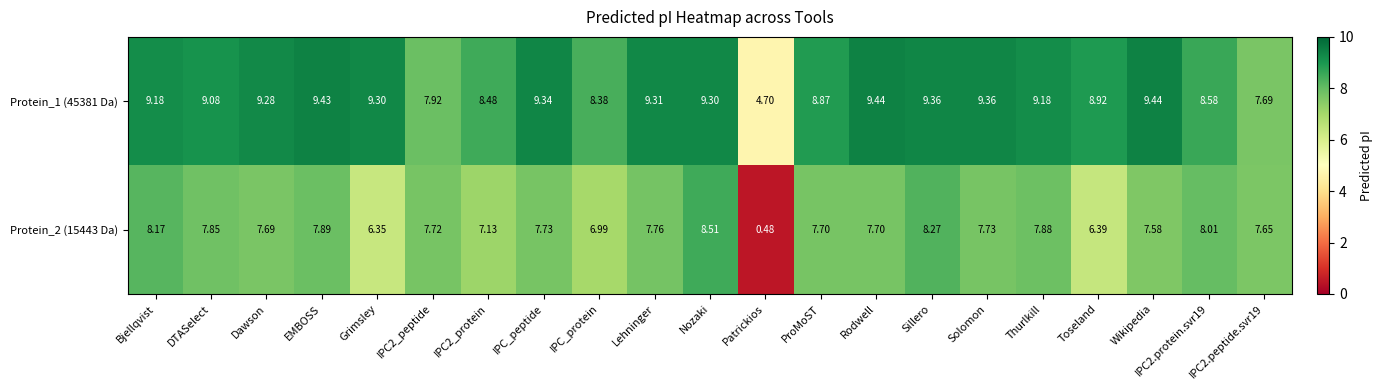

Which series changed the most between DTASelect and IPC2_protein?

Protein_2 (15443 Da)